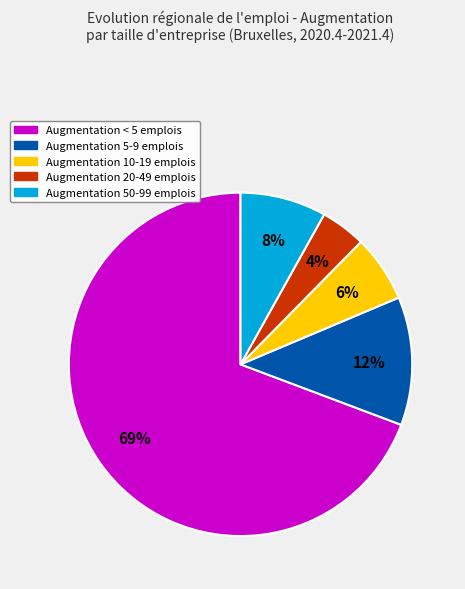

Is there a majority slice in this chart?

Yes